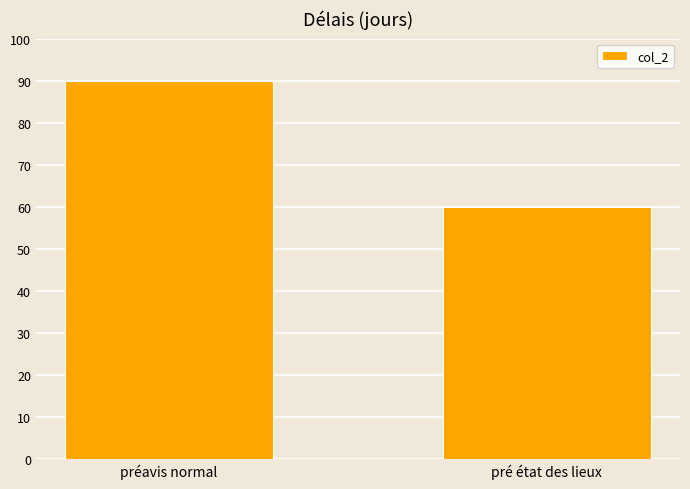

What is the greatest value displayed?

90